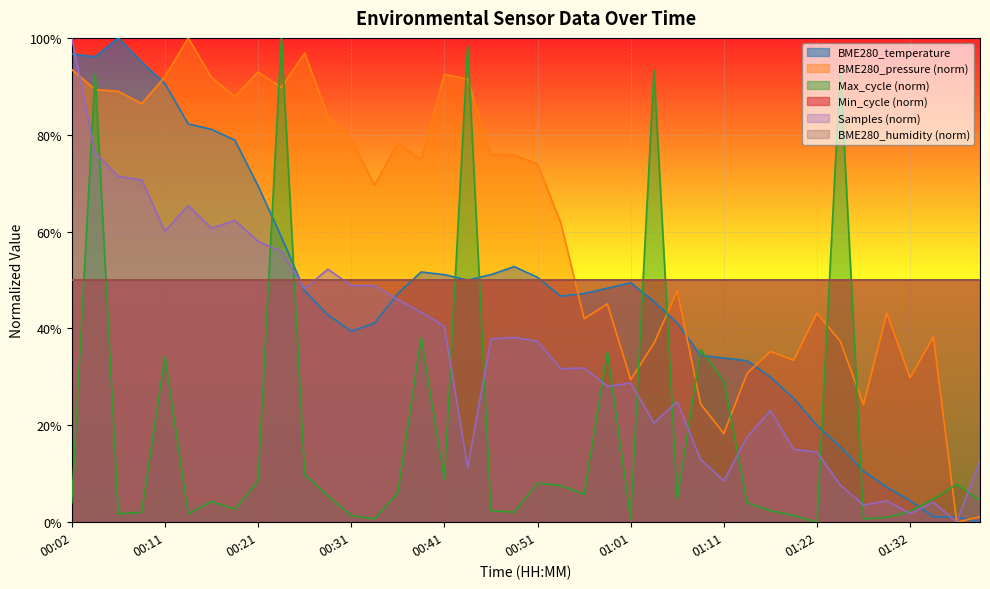

What is the difference between the values at 00:31 and 01:22?

0.2